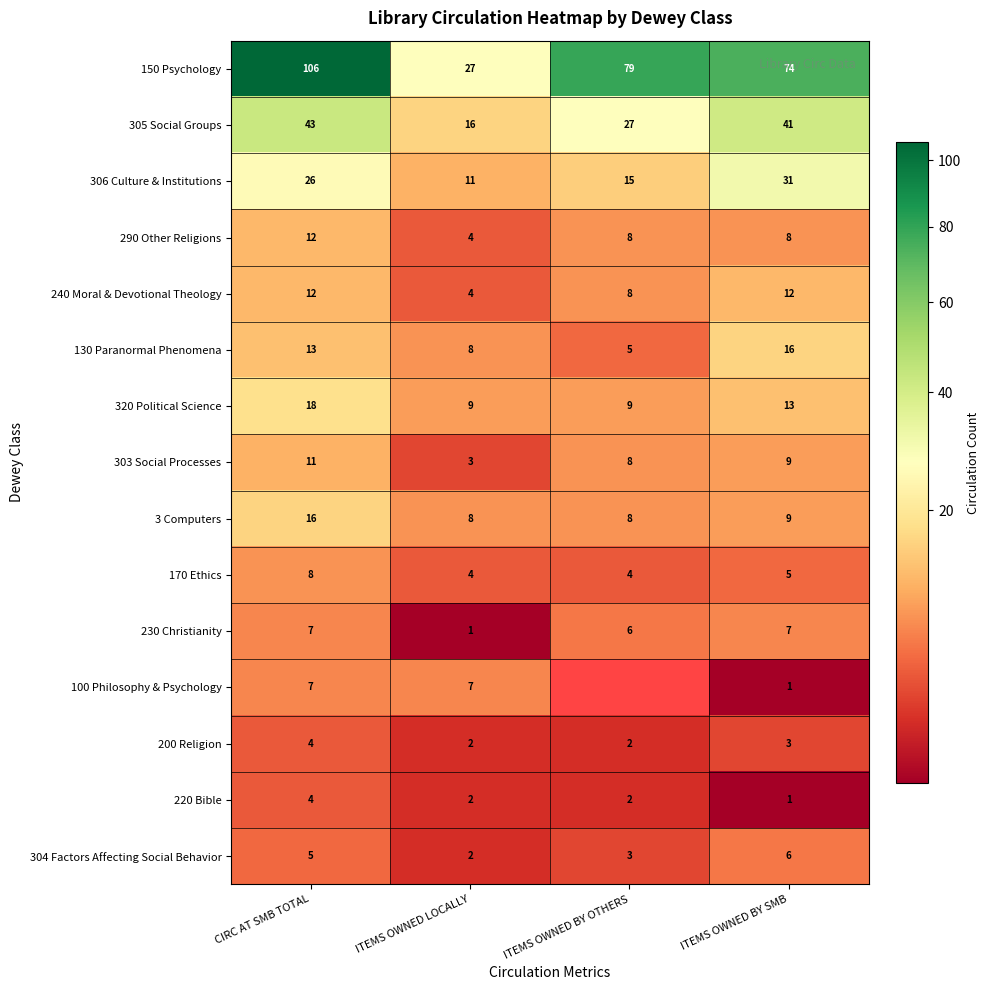

True or false: 320 Political Science has a value of 10.4 at CIRC AT SMB TOTAL.

False